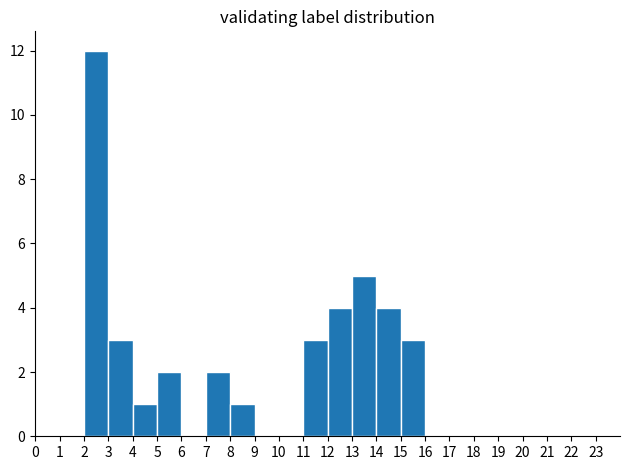

Reading left to right, list every bar in this chart as the range it spans on the x-axis followed by its height. The values are not printed on the chart, so give them approximately, as read against the axis.

0 to 1: 0
1 to 2: 0
2 to 3: 12
3 to 4: 3
4 to 5: 1
5 to 6: 2
6 to 7: 0
7 to 8: 2
8 to 9: 1
9 to 10: 0
10 to 11: 0
11 to 12: 3
12 to 13: 4
13 to 14: 5
14 to 15: 4
15 to 16: 3
16 to 17: 0
17 to 18: 0
18 to 19: 0
19 to 20: 0
20 to 21: 0
21 to 22: 0
22 to 23: 0
23 to 24: 0